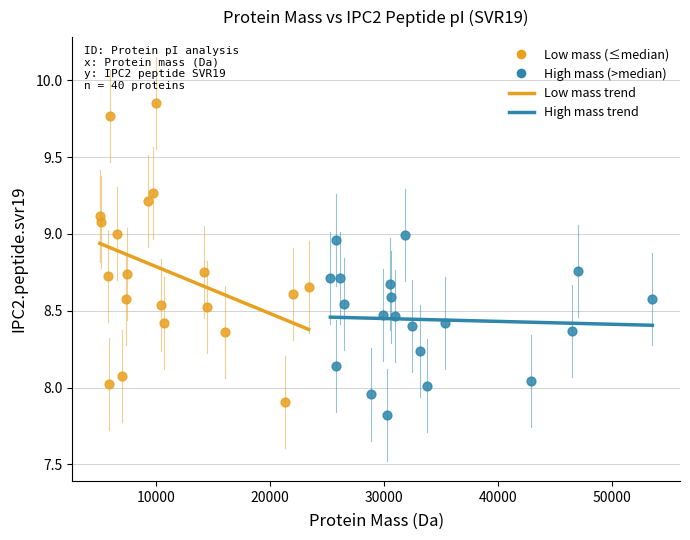

Which series has the widest spread of Y values?

Low mass (≤median)